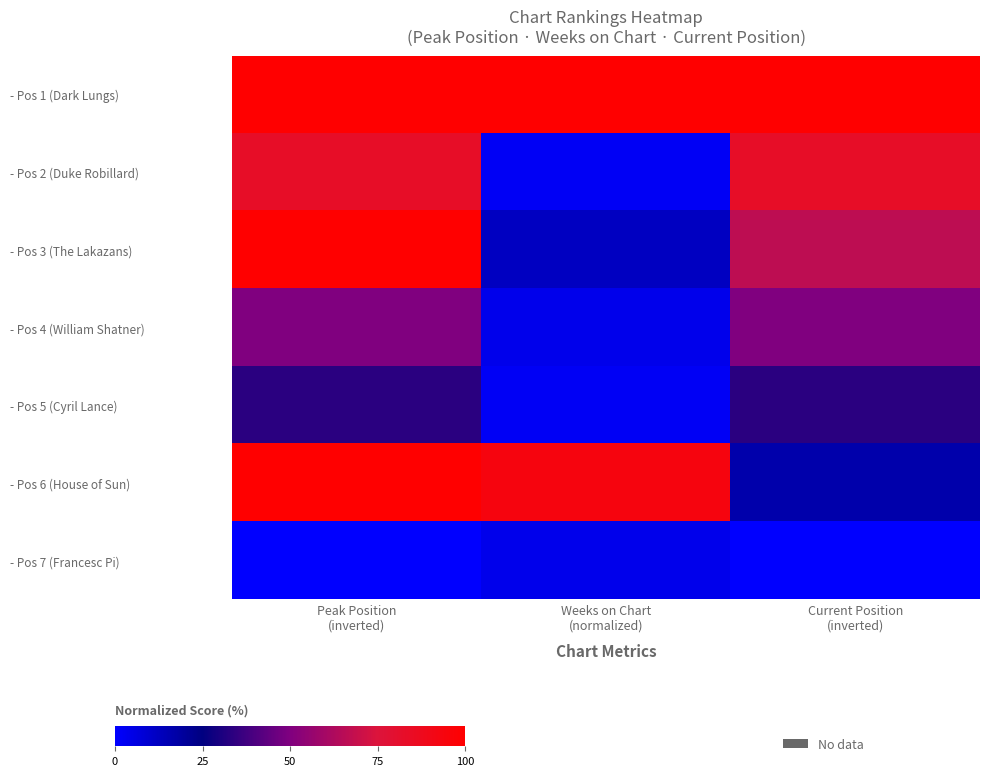

Which has a higher value, Weeks on Chart
(normalized) or Peak Position
(inverted)?

Weeks on Chart
(normalized)